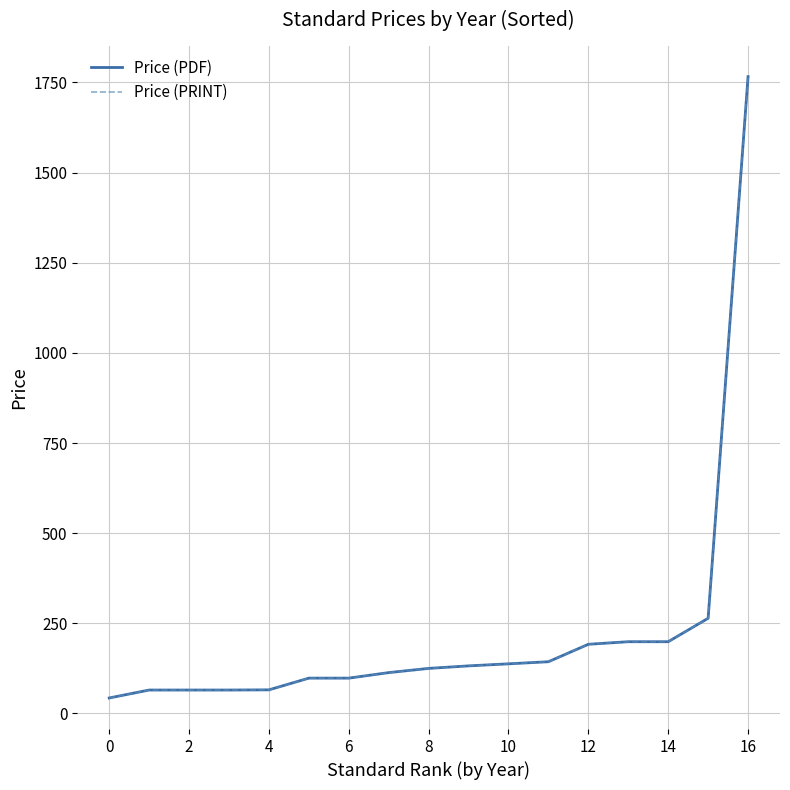

What is the sum of all Price (PDF) values?

3770.9